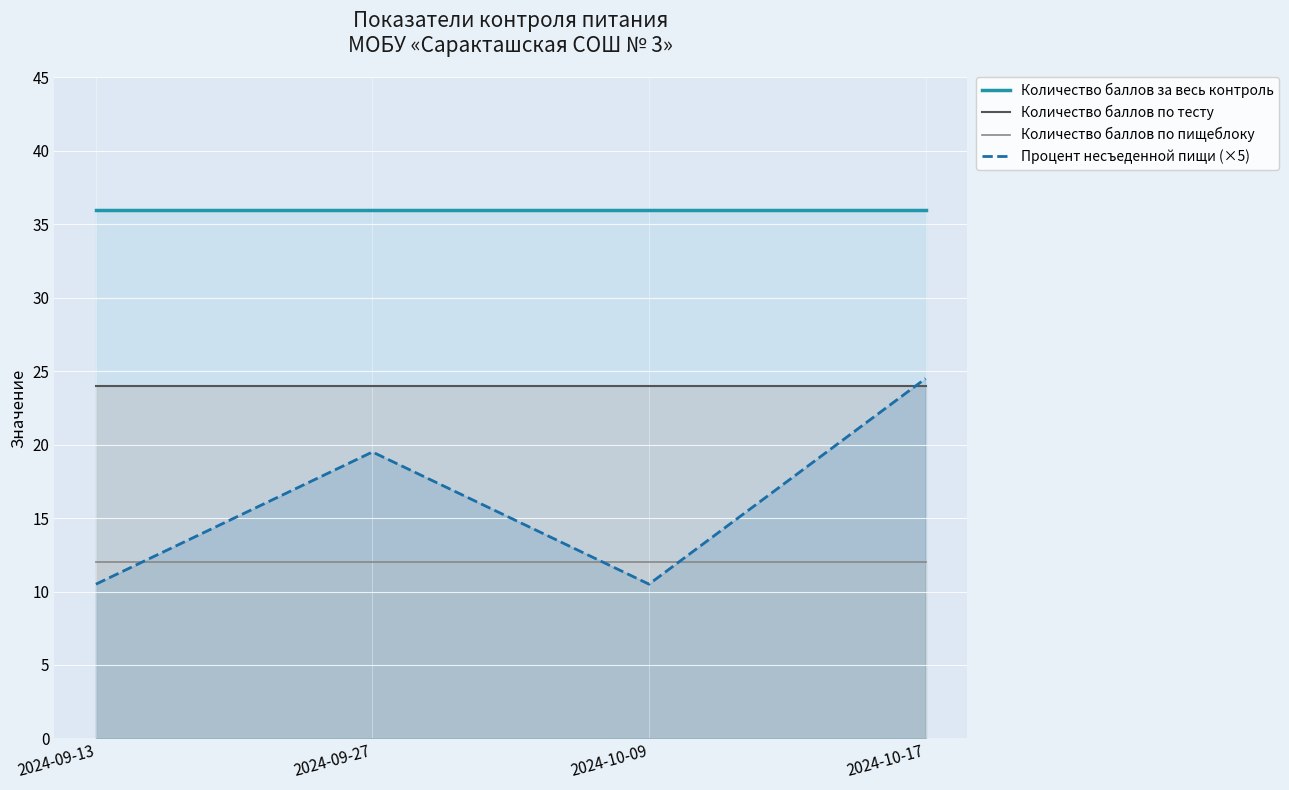

At which category does Процент несъеденной пищи (×5) reach its first local peak?

2024-09-27